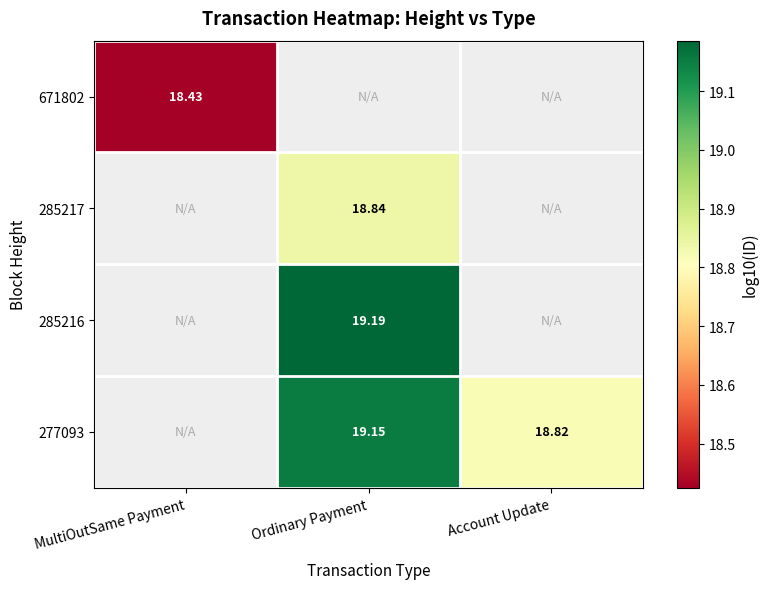

Between MultiOutSame Payment and Ordinary Payment, which is larger?

Ordinary Payment